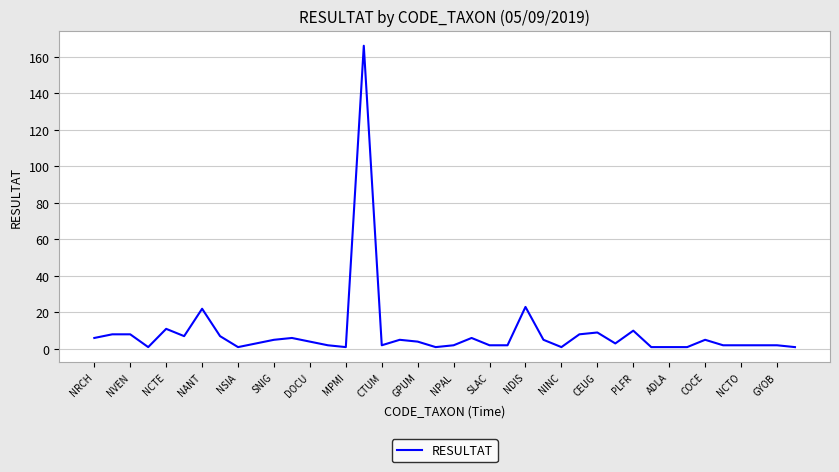

What is the maximum value shown in the chart?

166